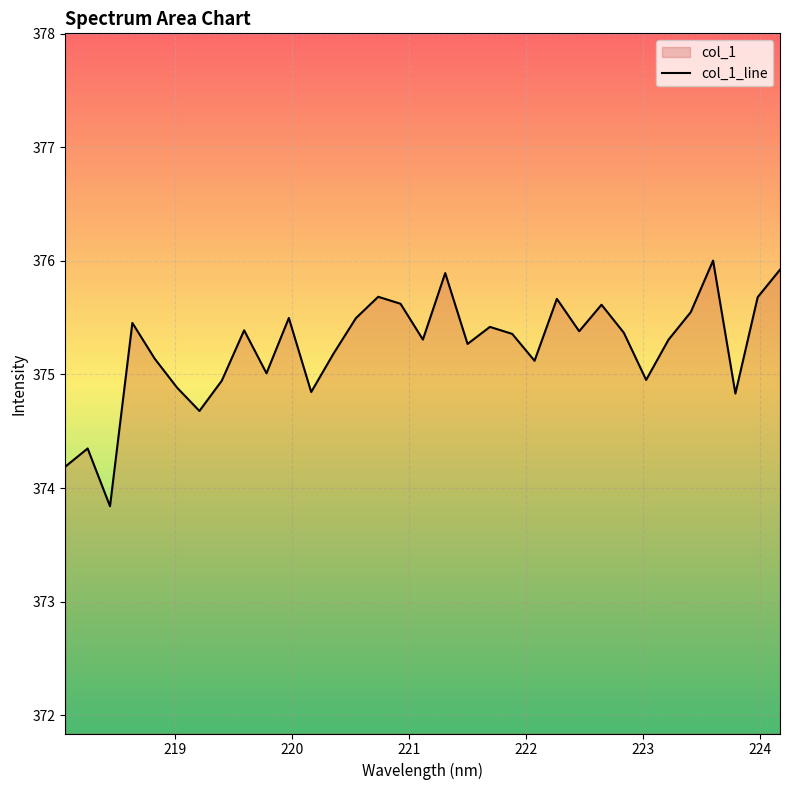

What is the maximum value shown in the chart?

376.0